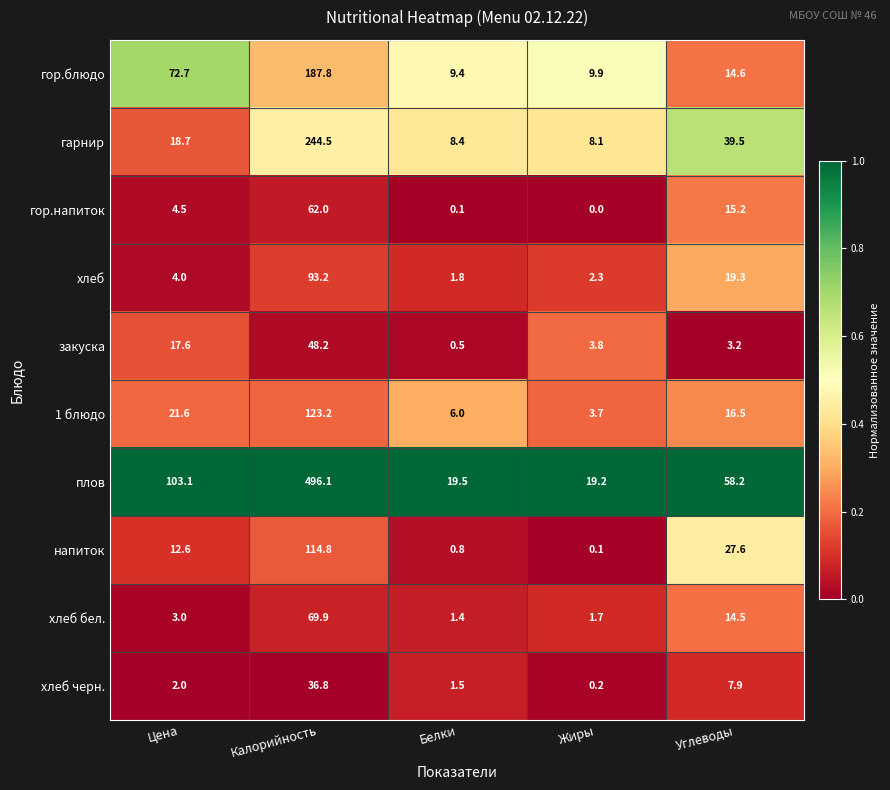

At which category is the sum across all series the highest?

Калорийность